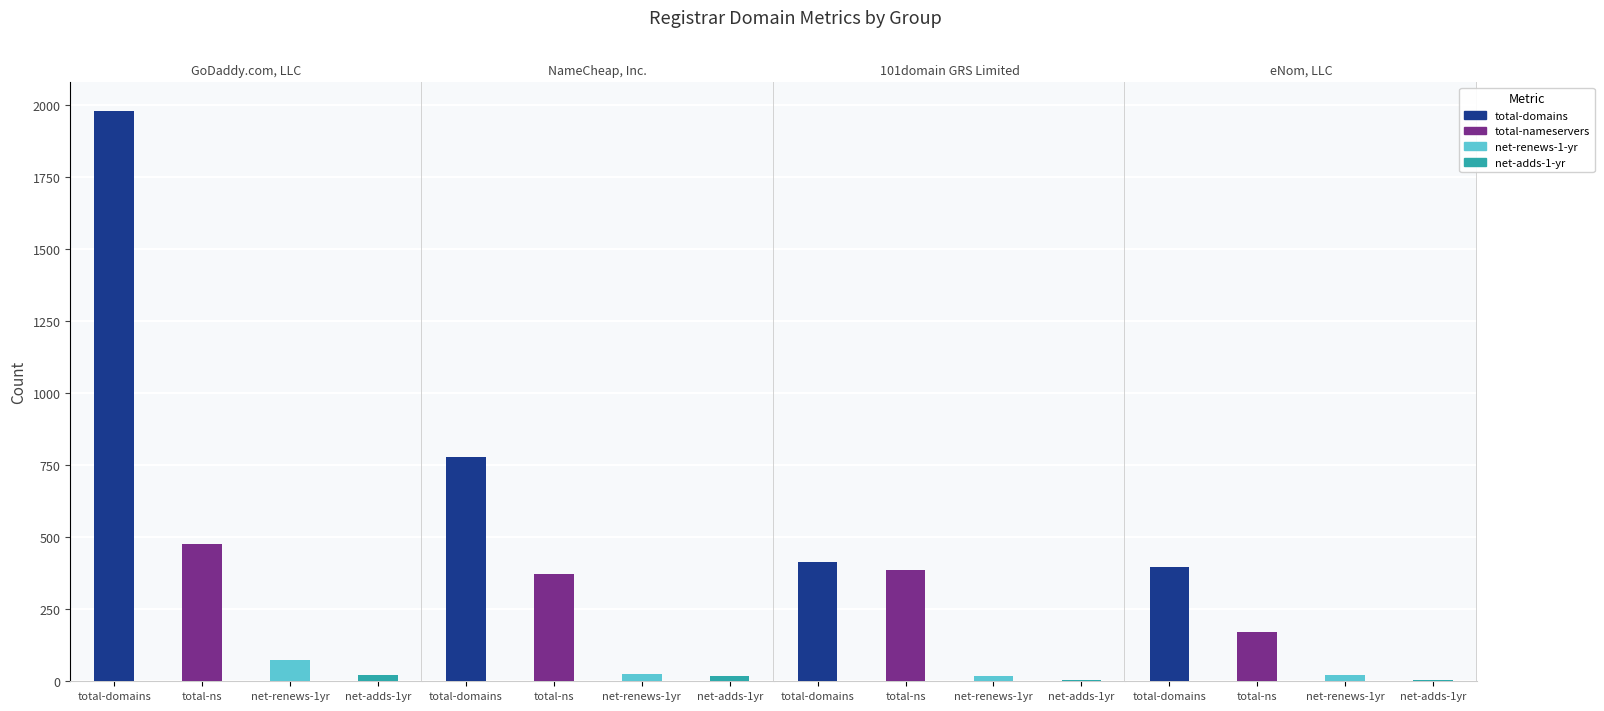

What is the total value across all series at 0?

2552